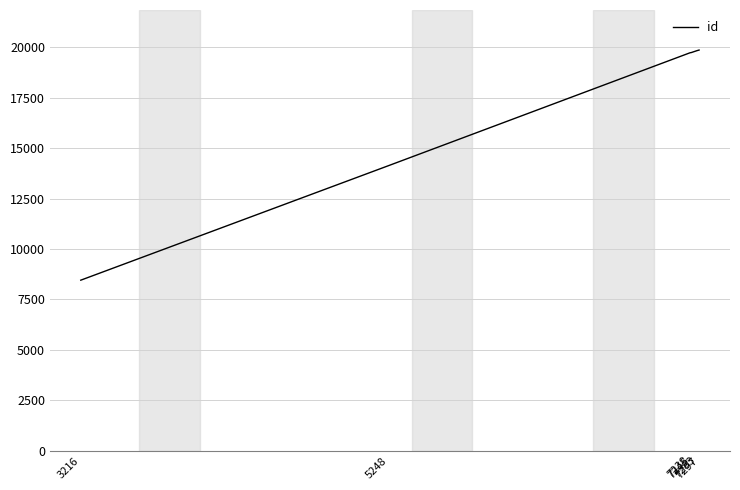

What is the sum of the values at 7283 and 7238?

39575